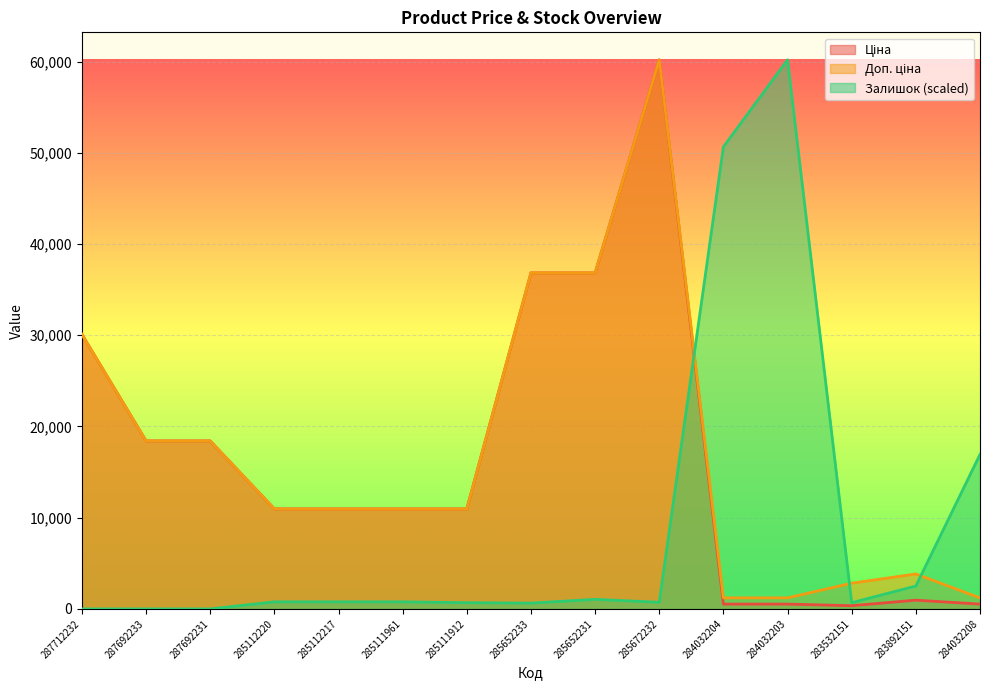

What is the label of the 6th point from the right?

285672232